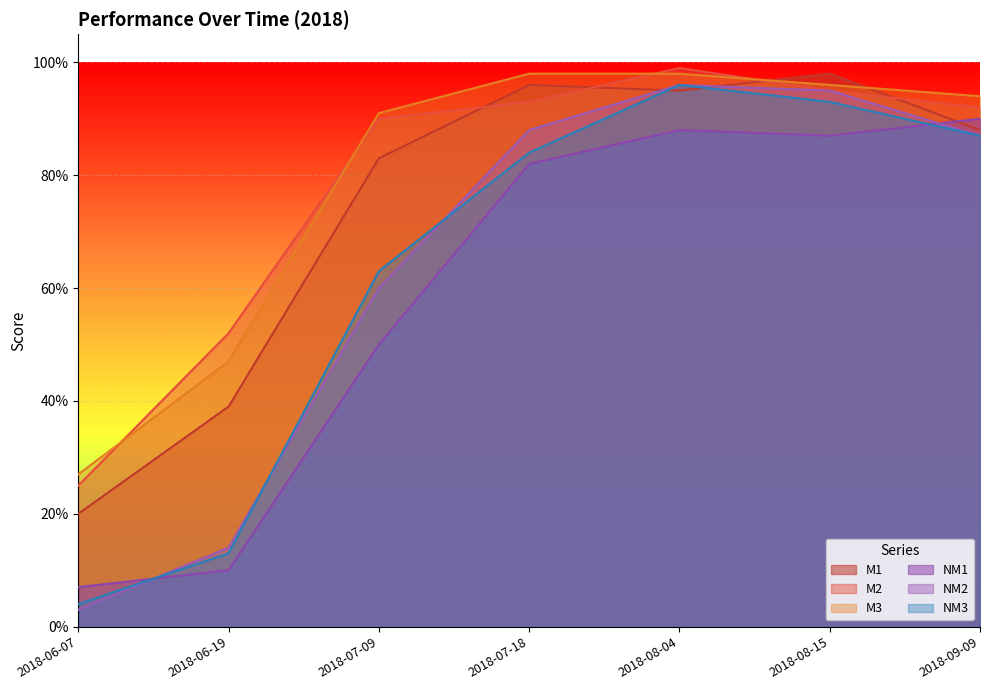

The value of M1 at 2018-08-15 is 1.0. True or false?

True